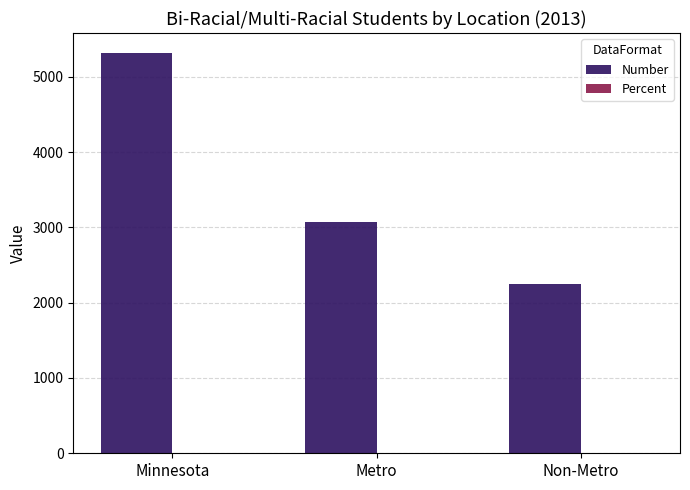

At which category is the sum across all series the highest?

Minnesota